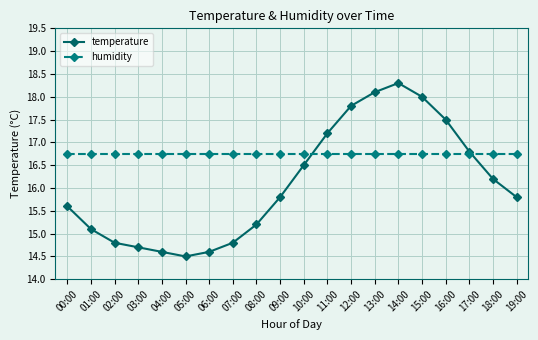

List the series in order of their peak value, lowest first.

humidity, temperature